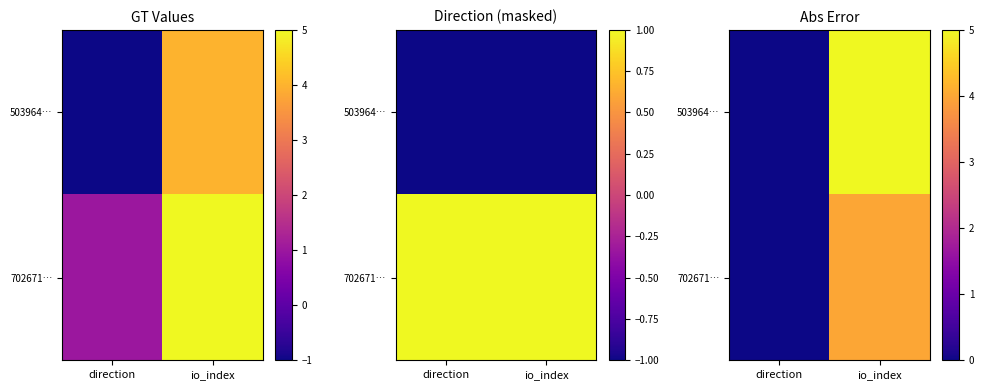

Count the 503964… values in the range 0 to 5.

2